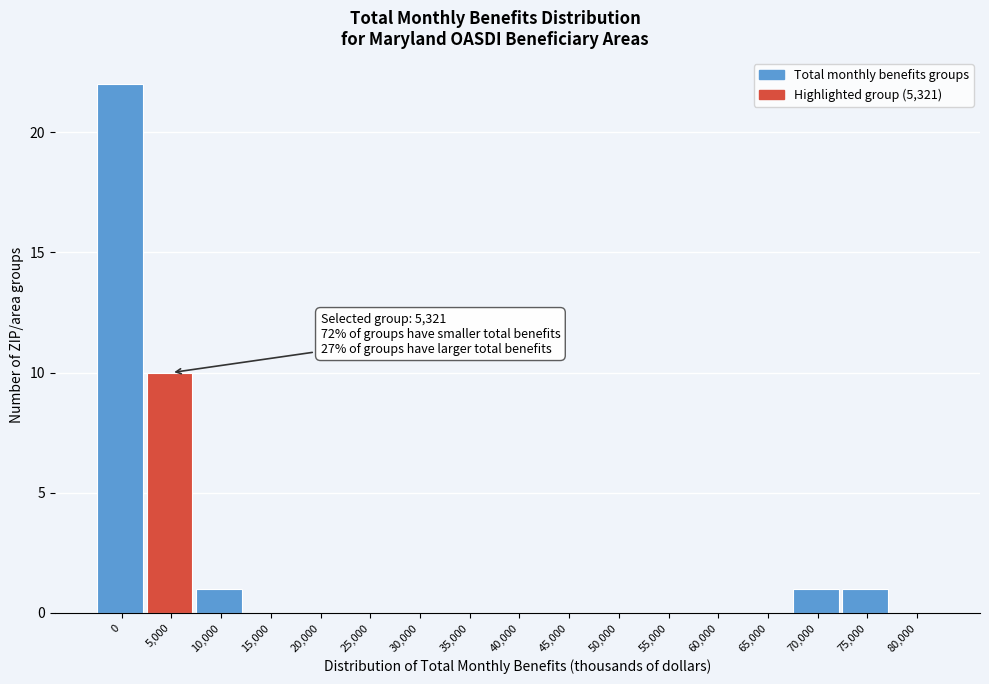

Reading left to right, extract all data points from this chart.

0=22	5,000=10	10,000=1	15,000=0	20,000=0	25,000=0	30,000=0	35,000=0	40,000=0	45,000=0	50,000=0	55,000=0	60,000=0	65,000=0	70,000=1	75,000=1	80,000=0